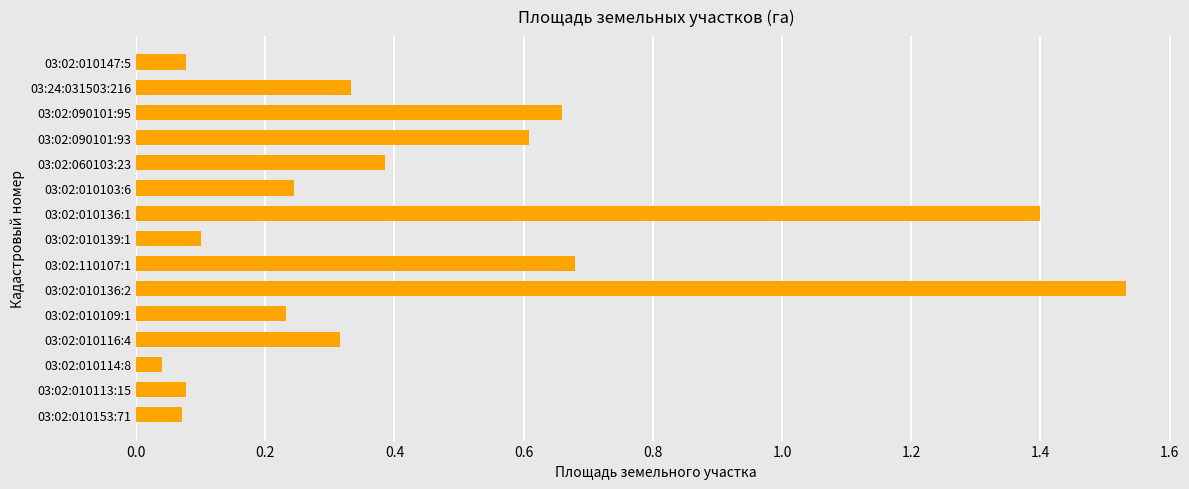

At which category does the chart reach its peak across all series?

03:02:010136:2